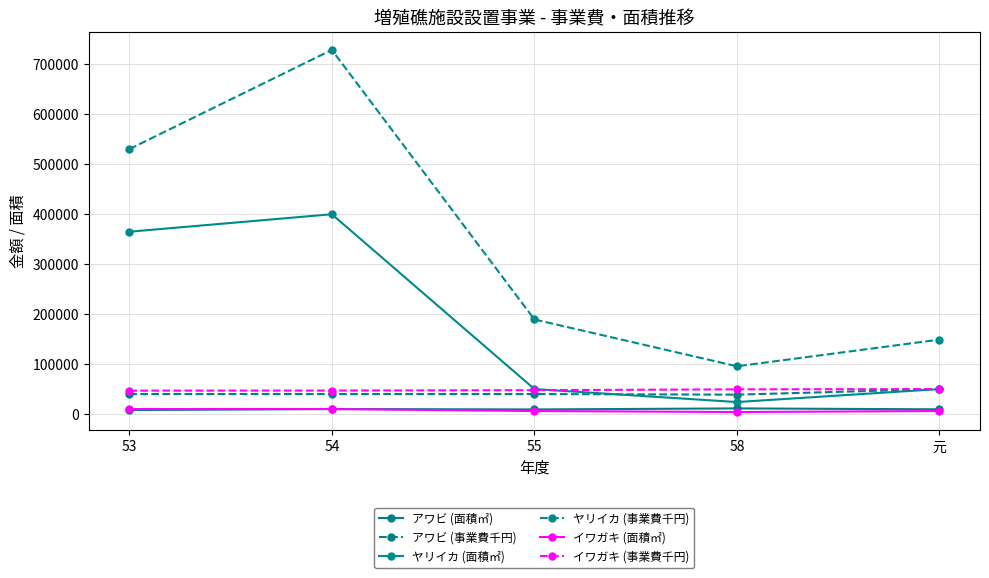

Which series has the largest range (max minus min)?

ヤリイカ (事業費千円)